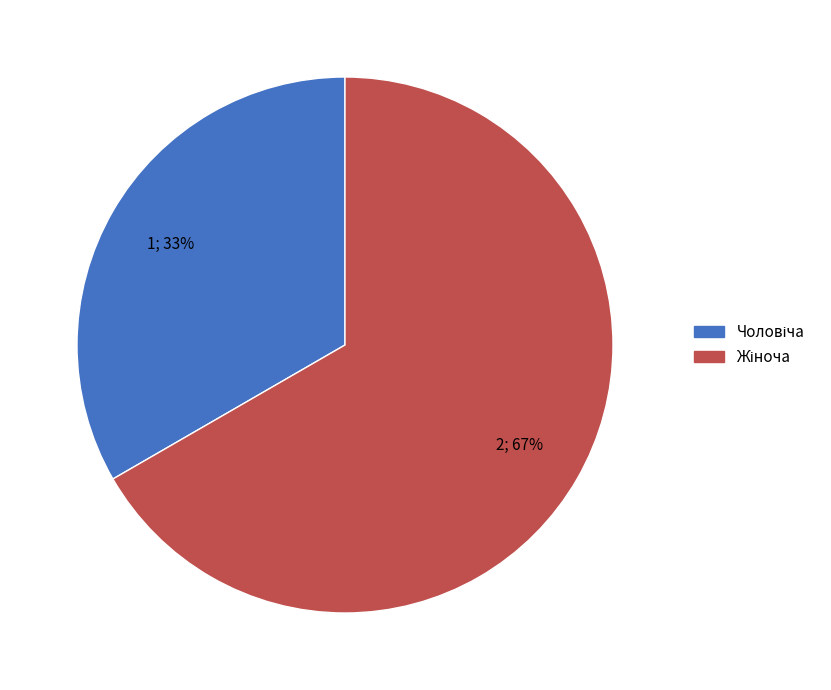

Is there any slice that represents more than half of the pie?

Yes